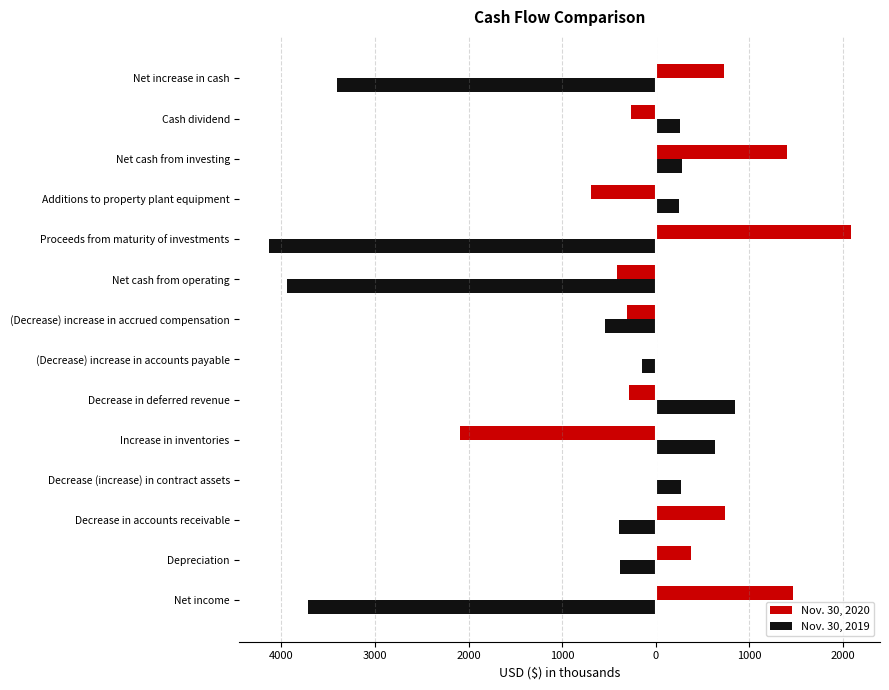

Reading left to right, extract all data points from this chart.

Nov. 30, 2020: 1472	377	743	7	-2094	-279	-8	-306	-416	2089	-686	1403	-258	729
Nov. 30, 2019: -3713	-379	-390	276	638	847	-144	-540	-3944	-4138	249	279	258	-3407